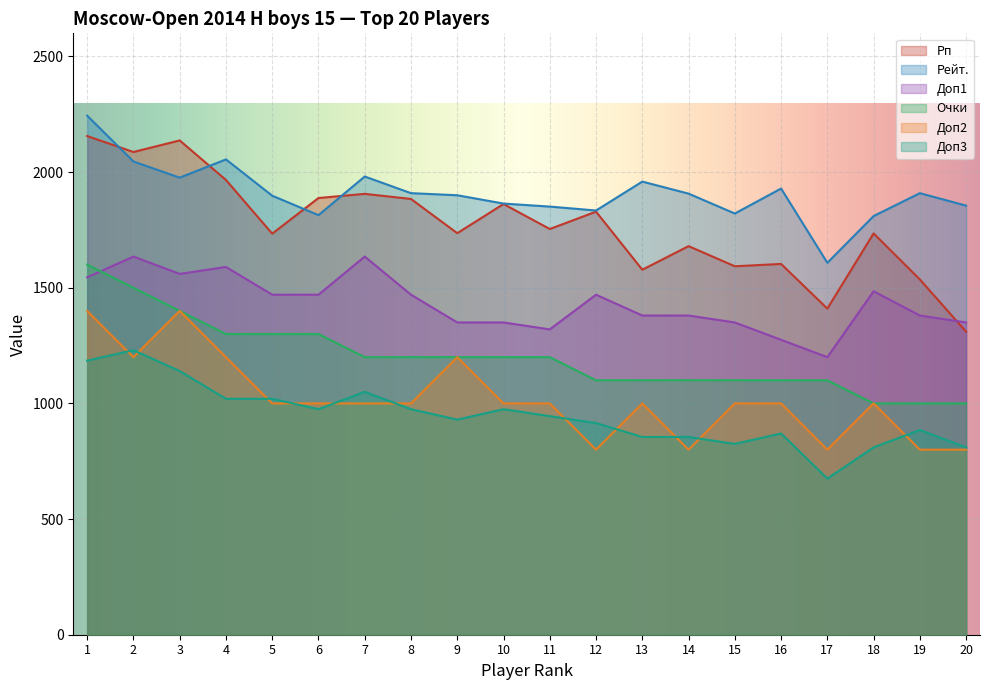

What are all the series names shown in the legend?

Рп, Рейт., Доп1, Очки, Доп2, Доп3